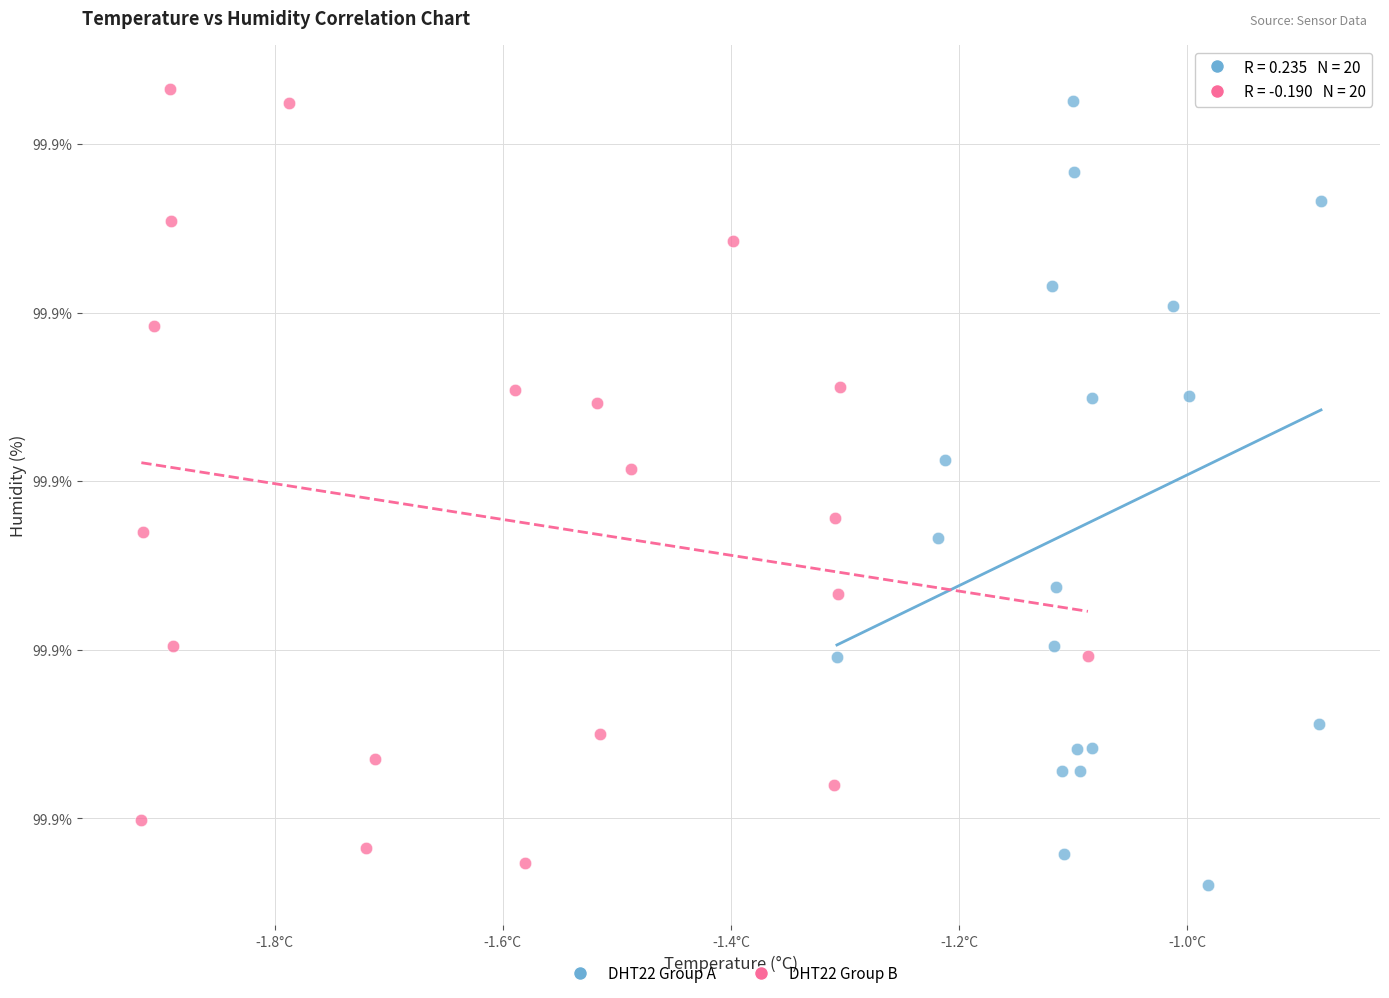

What are all the series names shown in the legend?

DHT22 Group A, DHT22 Group B